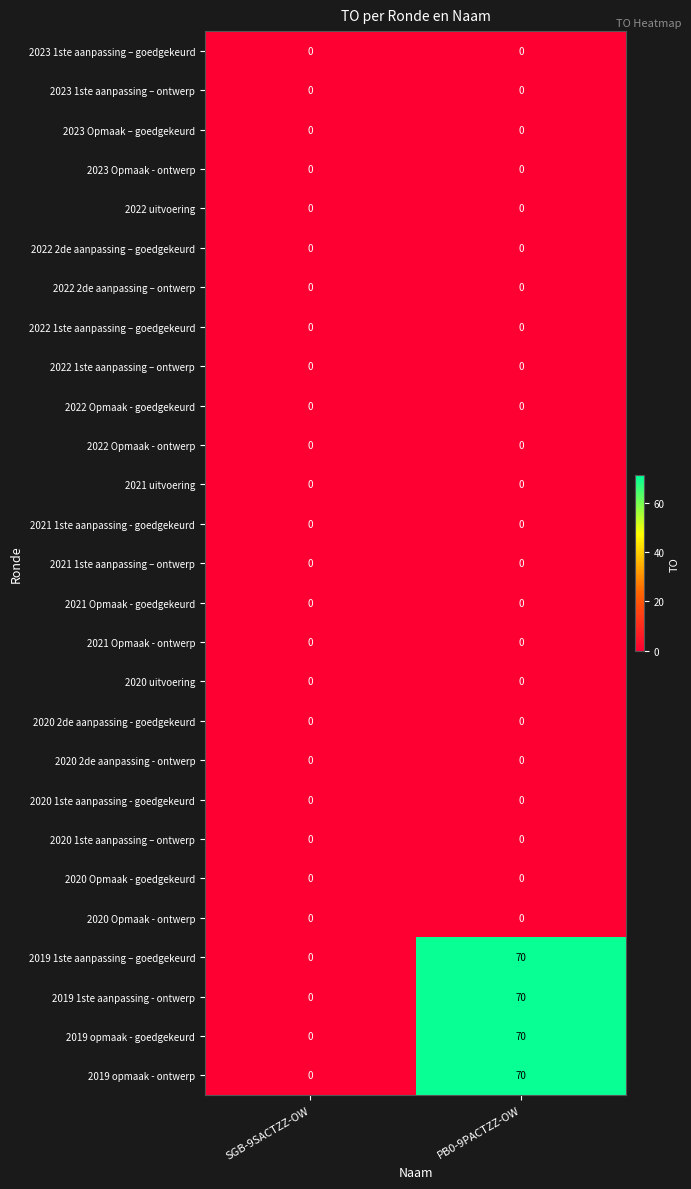

The value of 2021 uitvoering at SGB-9SACTZZ-OW is 0. True or false?

True